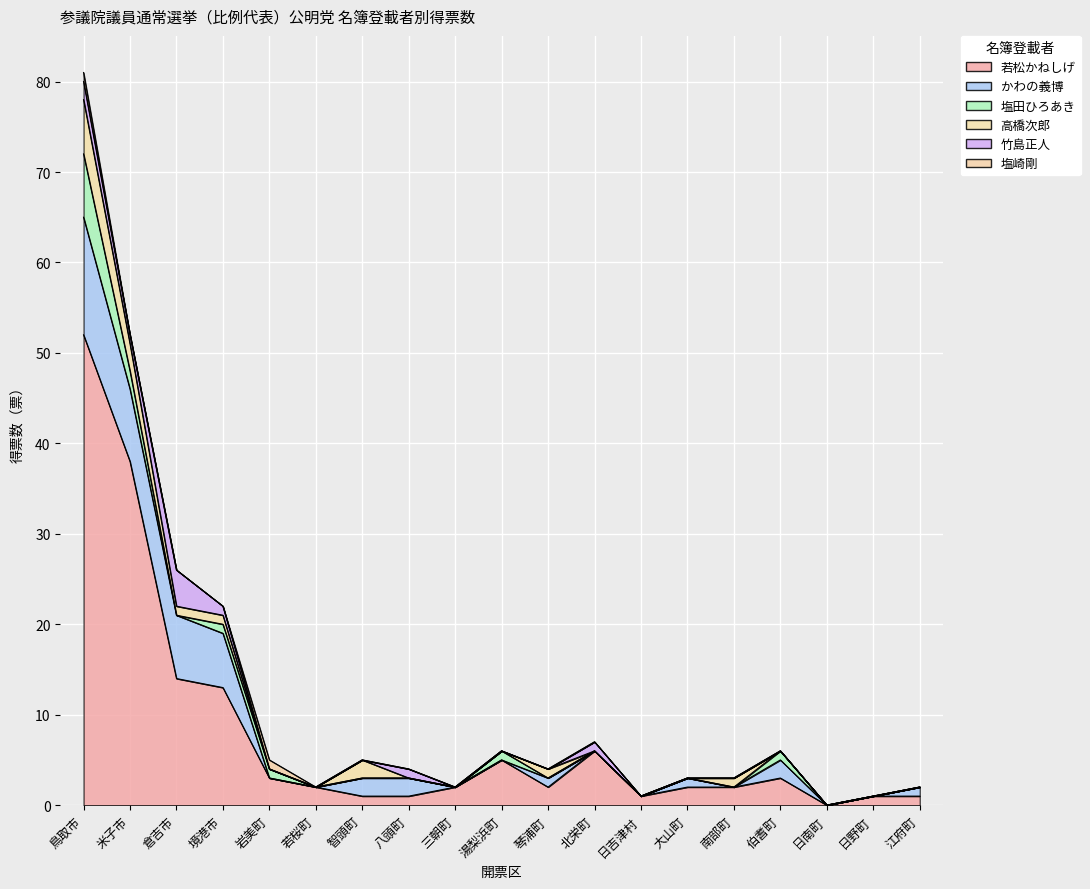

Reading right to left, list all the values displayed in this chart.

若松かねしげ: 江府町=1	日野町=1	日南町=0	伯耆町=3	南部町=2	大山町=2	日吉津村=1	北栄町=6	琴浦町=2	湯梨浜町=5	三朝町=2	八頭町=1	智頭町=1	若桜町=2	岩美町=3	境港市=13	倉吉市=14	米子市=38	鳥取市=52
かわの義博: 江府町=1	日野町=0	日南町=0	伯耆町=2	南部町=0	大山町=1	日吉津村=0	北栄町=0	琴浦町=1	湯梨浜町=0	三朝町=0	八頭町=2	智頭町=2	若桜町=0	岩美町=0	境港市=6	倉吉市=7	米子市=8	鳥取市=13
塩田ひろあき: 江府町=0	日野町=0	日南町=0	伯耆町=1	南部町=0	大山町=0	日吉津村=0	北栄町=0	琴浦町=0	湯梨浜町=1	三朝町=0	八頭町=0	智頭町=0	若桜町=0	岩美町=1	境港市=1	倉吉市=0	米子市=2	鳥取市=7
高橋次郎: 江府町=0	日野町=0	日南町=0	伯耆町=0	南部町=1	大山町=0	日吉津村=0	北栄町=0	琴浦町=1	湯梨浜町=0	三朝町=0	八頭町=0	智頭町=2	若桜町=0	岩美町=0	境港市=1	倉吉市=1	米子市=3	鳥取市=6
竹島正人: 江府町=0	日野町=0	日南町=0	伯耆町=0	南部町=0	大山町=0	日吉津村=0	北栄町=1	琴浦町=0	湯梨浜町=0	三朝町=0	八頭町=1	智頭町=0	若桜町=0	岩美町=0	境港市=1	倉吉市=4	米子市=1	鳥取市=2
塩崎剛: 江府町=0	日野町=0	日南町=0	伯耆町=0	南部町=0	大山町=0	日吉津村=0	北栄町=0	琴浦町=0	湯梨浜町=0	三朝町=0	八頭町=0	智頭町=0	若桜町=0	岩美町=1	境港市=0	倉吉市=0	米子市=0	鳥取市=1